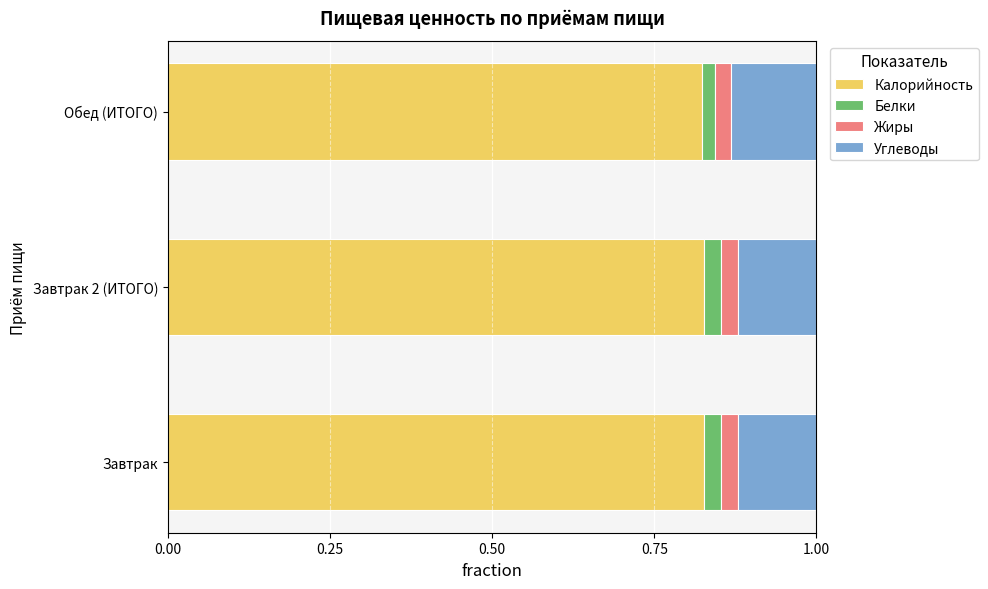

The Калорийность series shows 0.4 at Обед (ИТОГО). True or false?

False